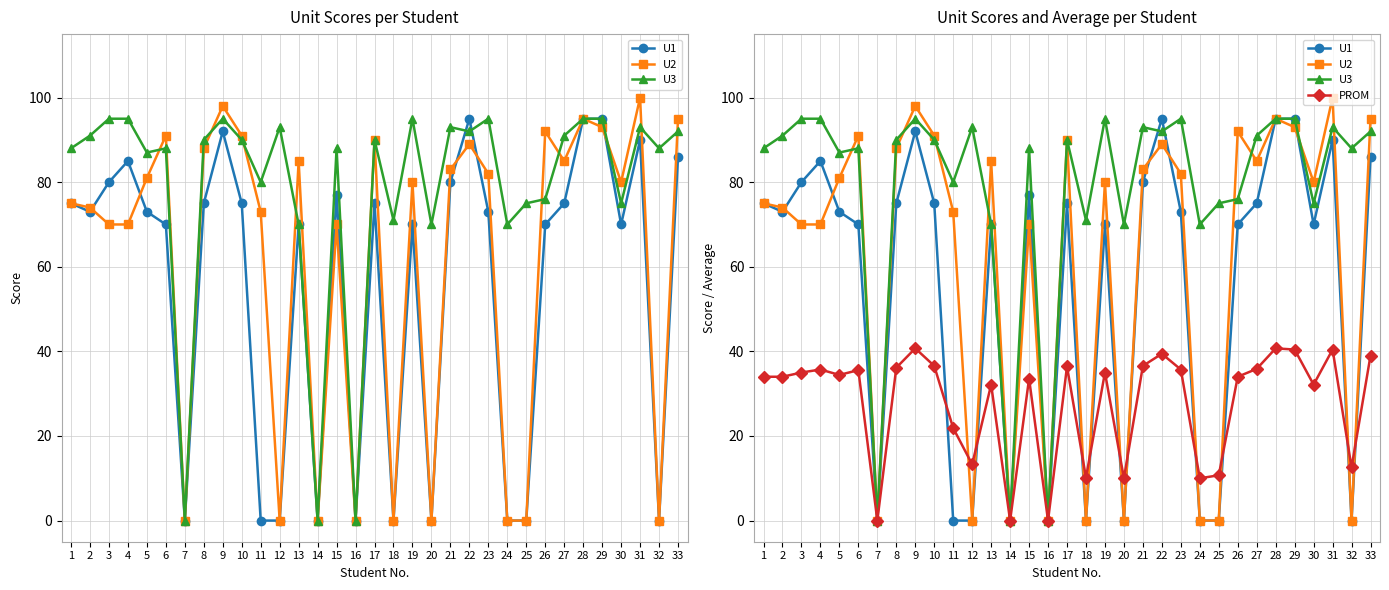

Is it true that U1 equals 70.0 at 26?

True